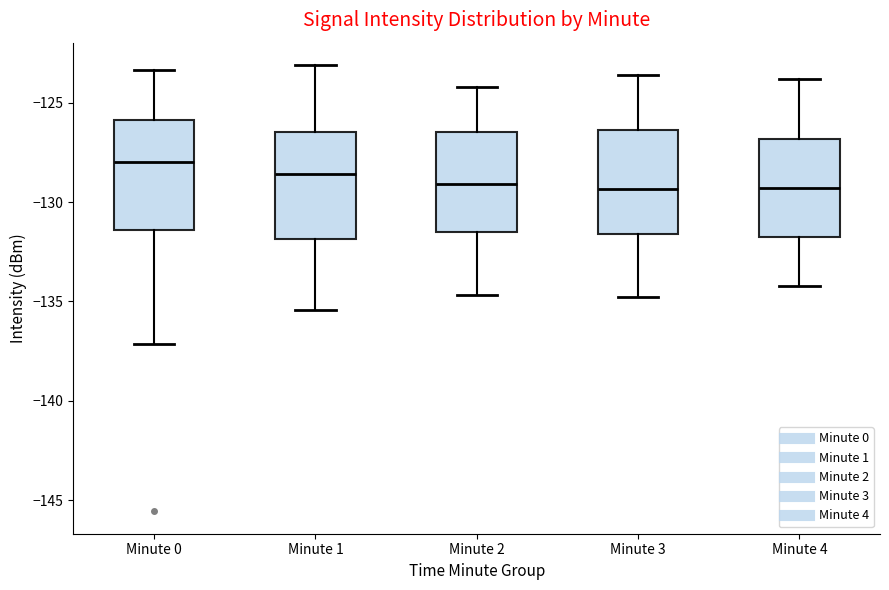

Reading left to right, transcribe this box plot: for each box, give where its median line is, the range the box spans, and where its two whiskers end, as read against the y-axis. The values are not printed on the chart, so give them approximately, as read against the axis.

Minute 0: median -128.0, box -131.5 to -126.0, whiskers -137.0 to -123.5
Minute 1: median -128.5, box -132.0 to -126.5, whiskers -135.5 to -123.0
Minute 2: median -129.0, box -131.5 to -126.5, whiskers -134.5 to -124.0
Minute 3: median -129.5, box -131.5 to -126.5, whiskers -135.0 to -123.5
Minute 4: median -129.5, box -131.5 to -127.0, whiskers -134.0 to -124.0